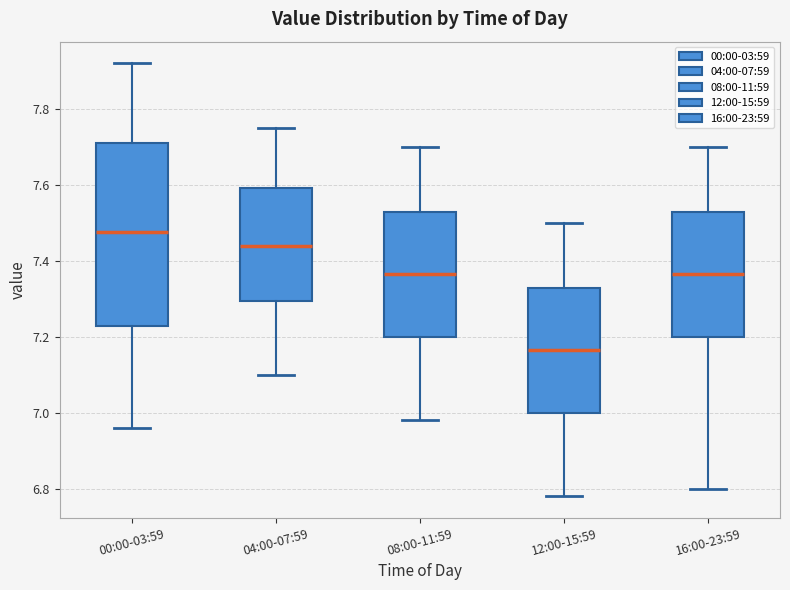

Comparing the boxes themselves (not the whiskers), which one is the tallest?

00:00-03:59